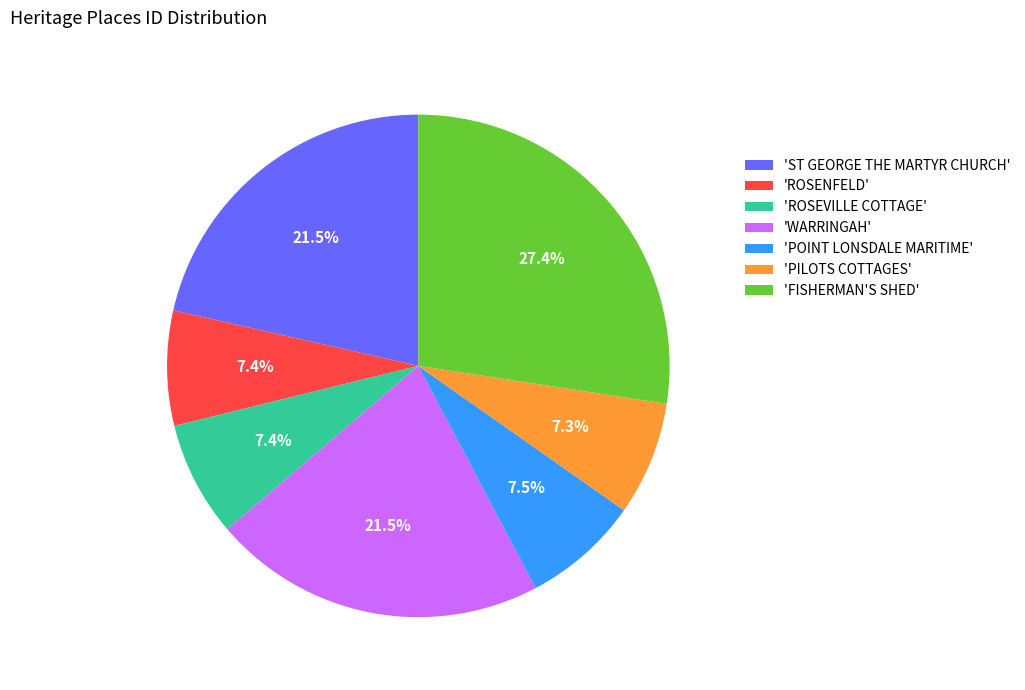

Is there any slice that represents more than half of the pie?

No